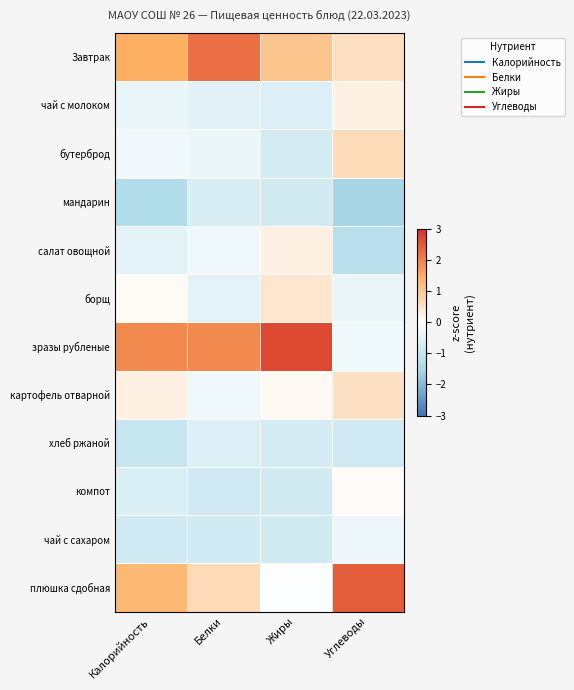

What is the smallest value displayed?

-1.5